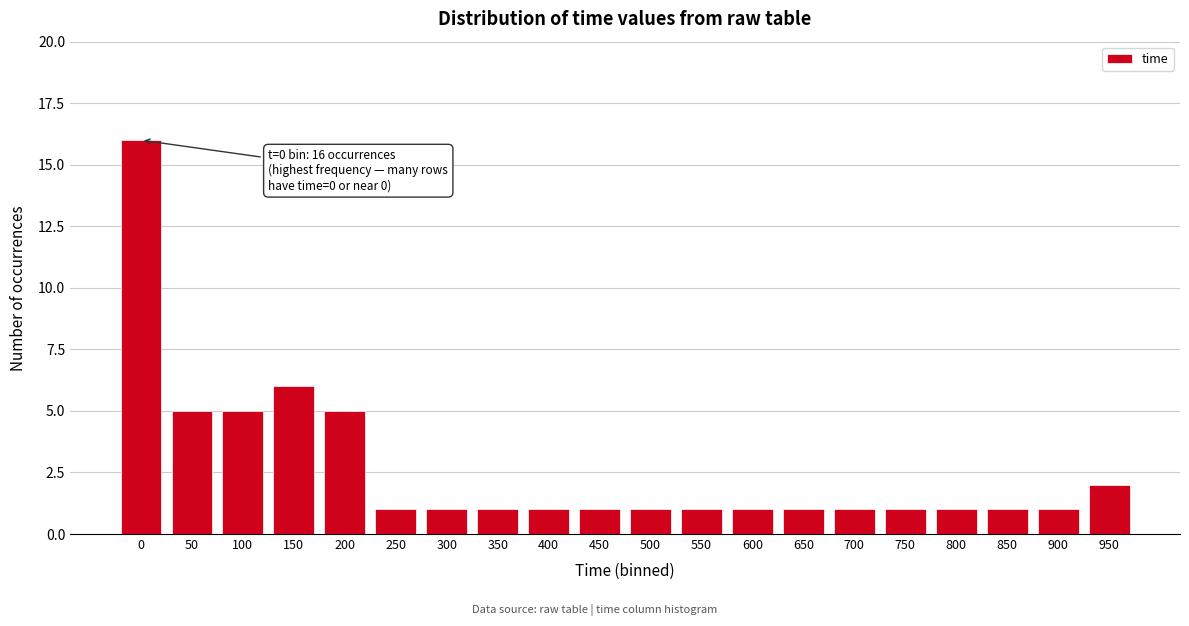

Reading left to right, transcribe all the data shown in this chart.

0=16	50=5	100=5	150=6	200=5	250=1	300=1	350=1	400=1	450=1	500=1	550=1	600=1	650=1	700=1	750=1	800=1	850=1	900=1	950=2